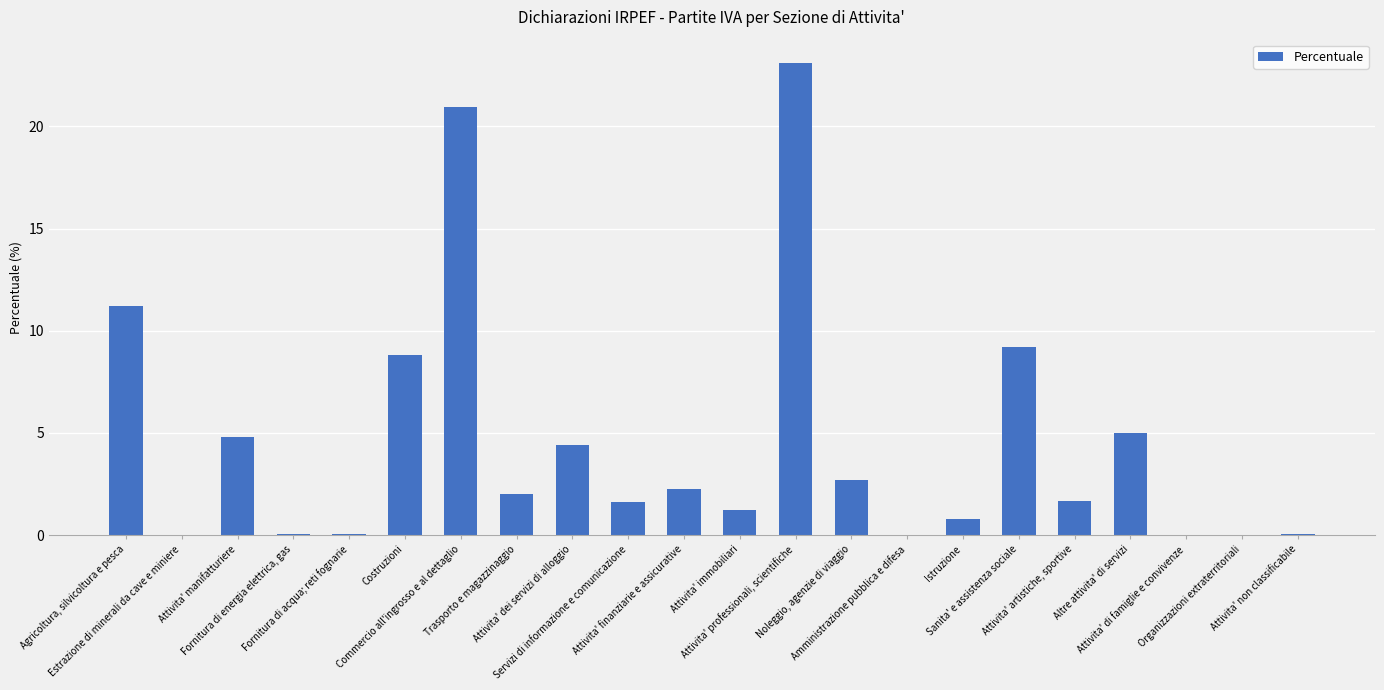

What is the change in value from Attivita' professionali, scientifiche to Amministrazione pubblica e difesa?

-23.1